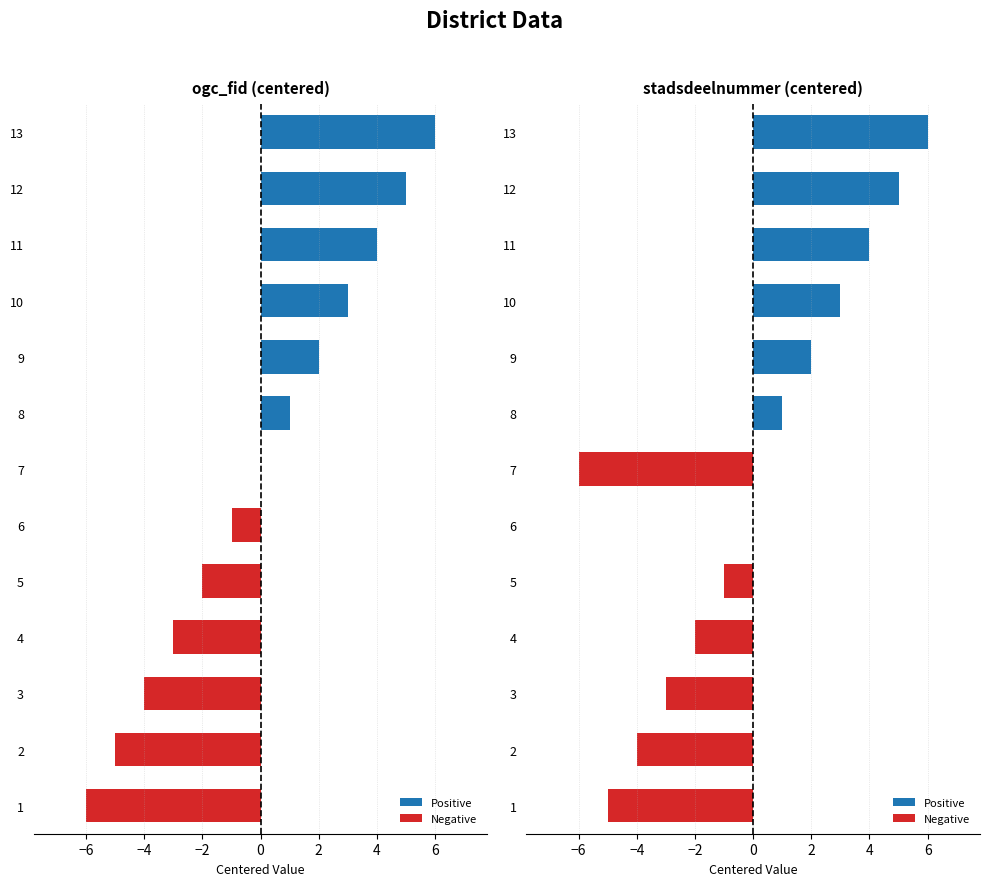

Which has a higher value, 2 or 11?

11